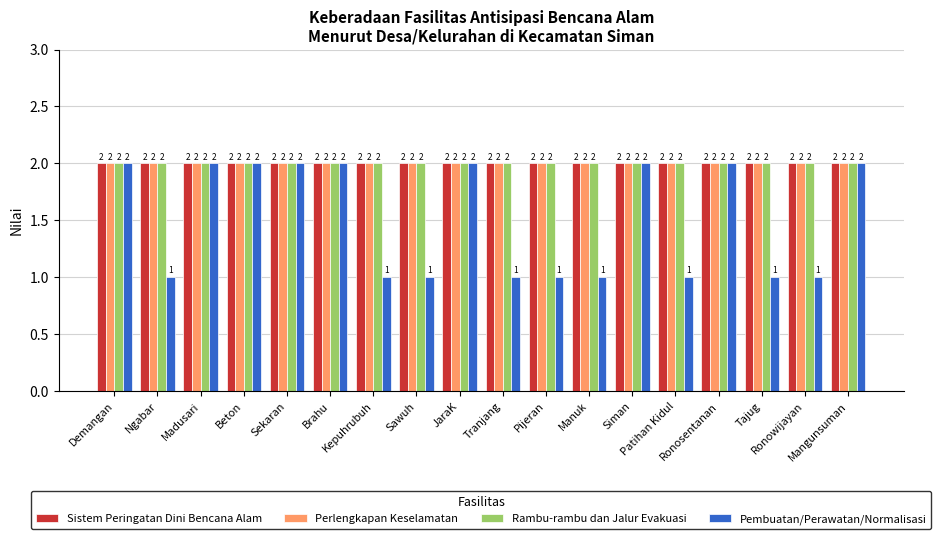

Which series has the widest spread of values?

Pembuatan/Perawatan/Normalisasi